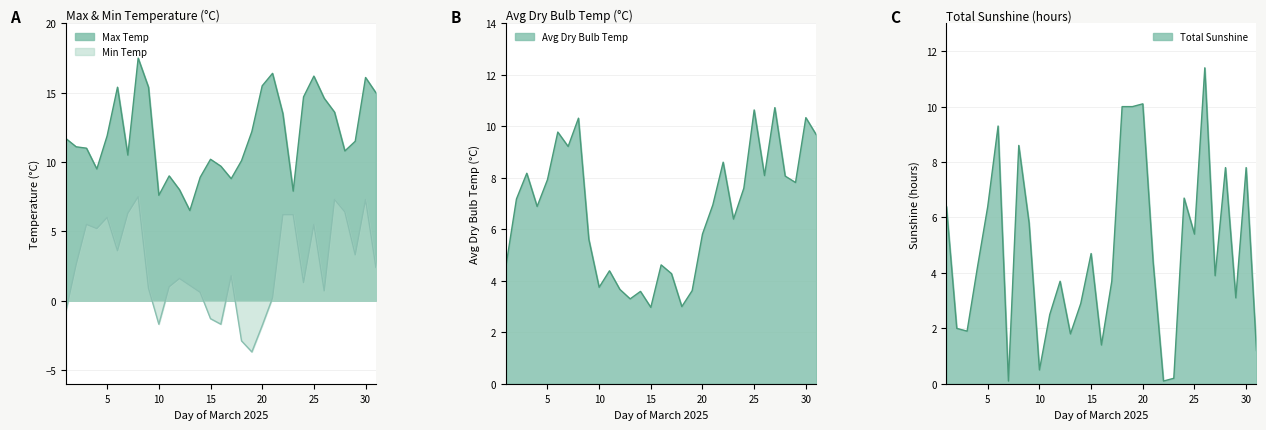

True or false: Max Temp and Min Temp cross at least once.

False